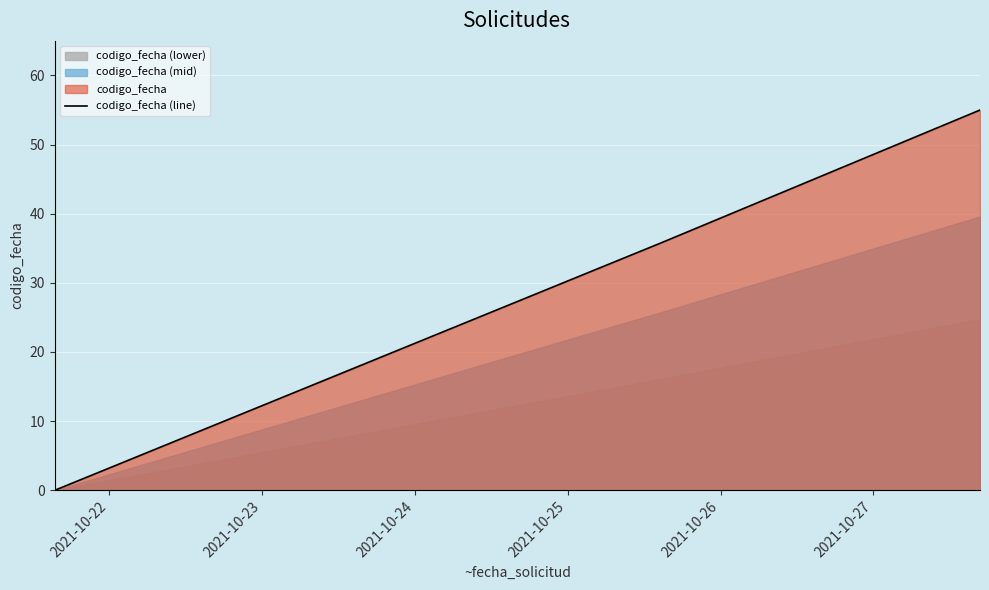

Which label corresponds to the smallest value in the chart?

2021-10-22